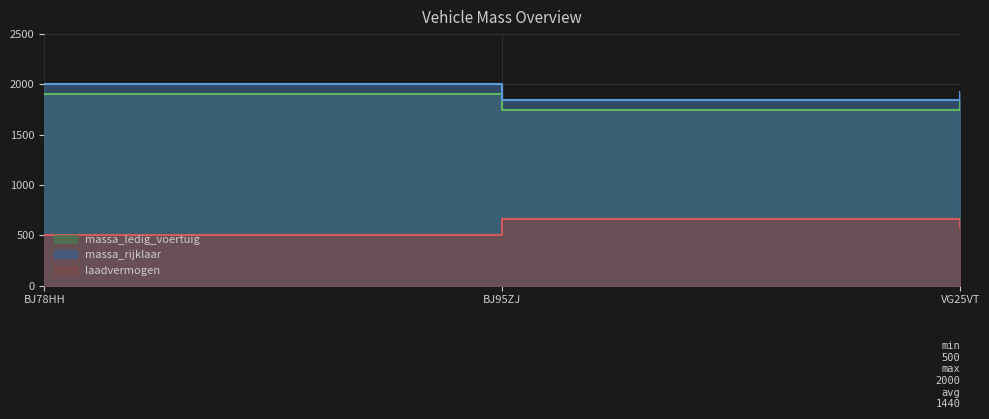

Reading left to right, list all the values displayed in this chart.

massa_ledig_voertuig: BJ78HH=1900	BJ95ZJ=1740	VG25VT=1820
massa_rijklaar: BJ78HH=2000	BJ95ZJ=1840	VG25VT=1920
laadvermogen: BJ78HH=500	BJ95ZJ=660	VG25VT=580